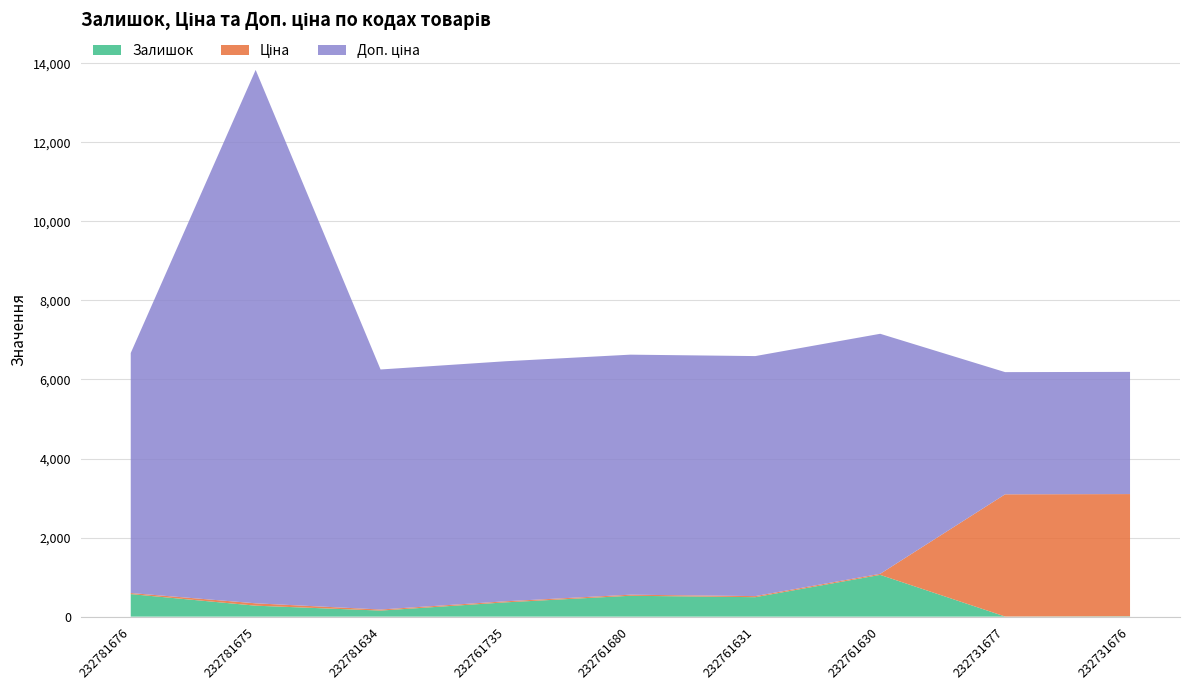

Reading left to right, transcribe all the data shown in this chart.

Залишок: 232781676=570.0	232781675=277.0	232781634=153.0	232761735=361.0	232761680=528.0	232761631=492.0	232761630=1056.0	232731677=3.0	232731676=9.0
Ціна: 232781676=27.0	232781675=60.0	232781634=27.0	232761735=27.0	232761680=27.0	232761631=27.0	232761630=27.0	232731677=3091.2	232731676=3091.2
Доп. ціна: 232781676=6072.0	232781675=13493.2	232781634=6072.0	232761735=6072.0	232761680=6072.0	232761631=6072.0	232761630=6072.0	232731677=3091.0	232731676=3091.0